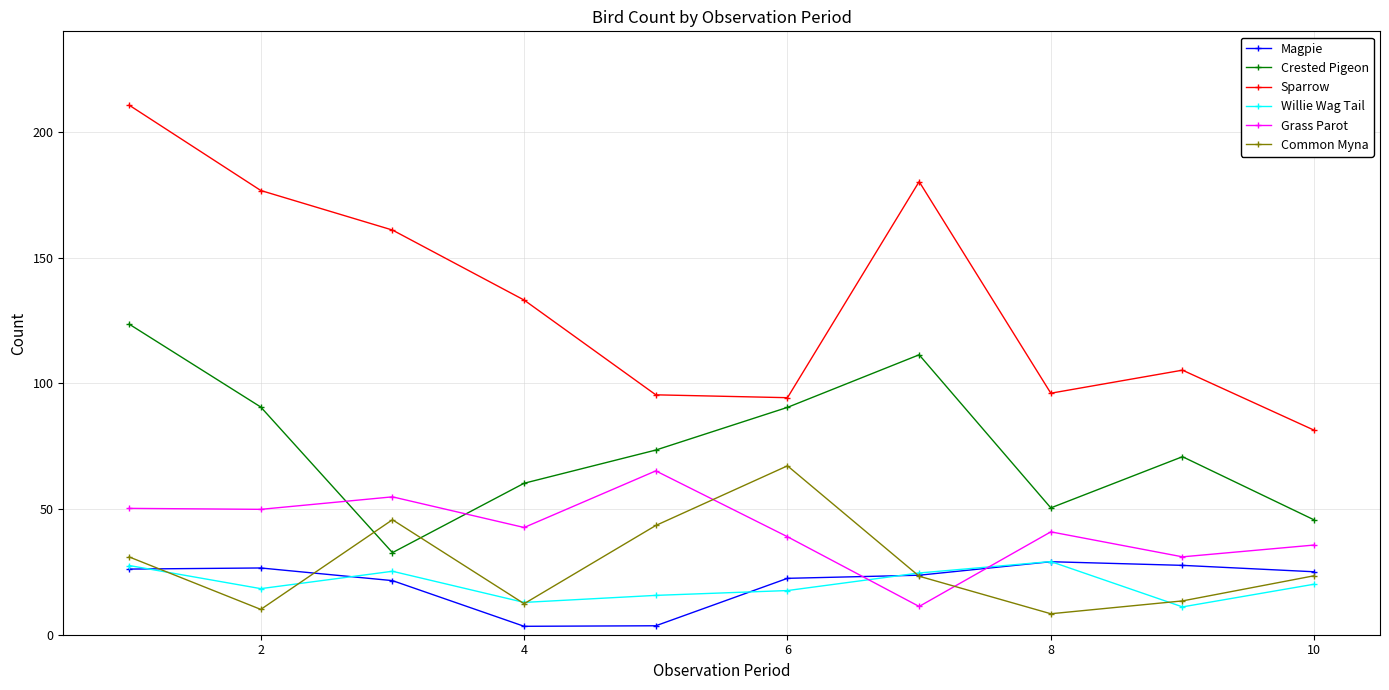

What is the highest value of the Sparrow series?

210.7